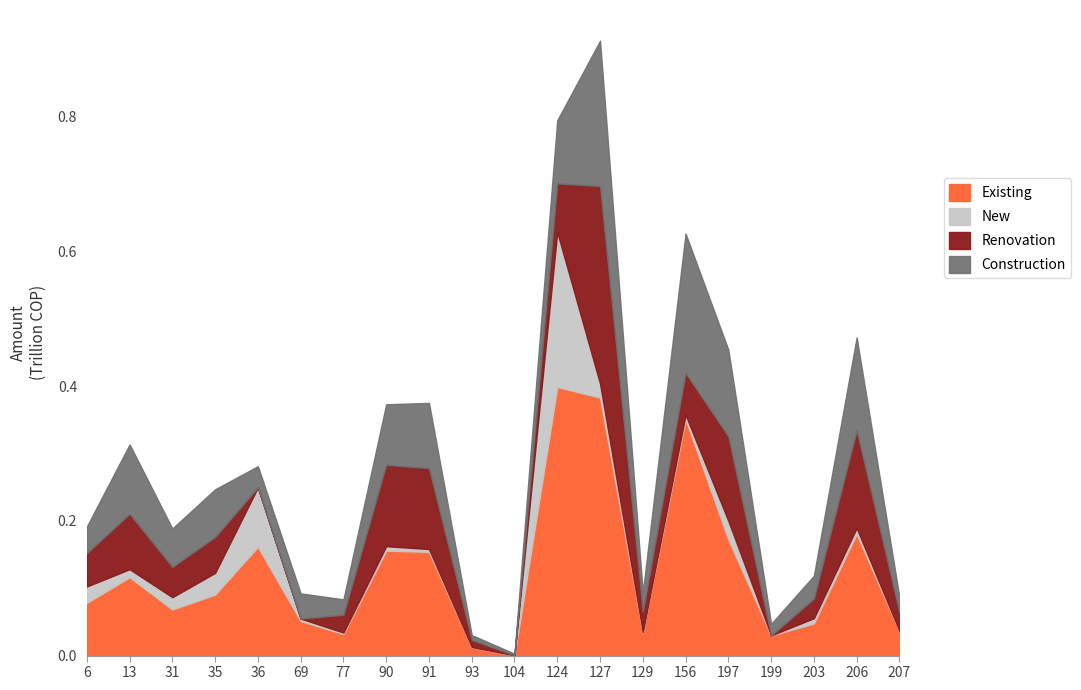

List the series in order of their peak value, highest first.

Existing, Renovation, New, Construction